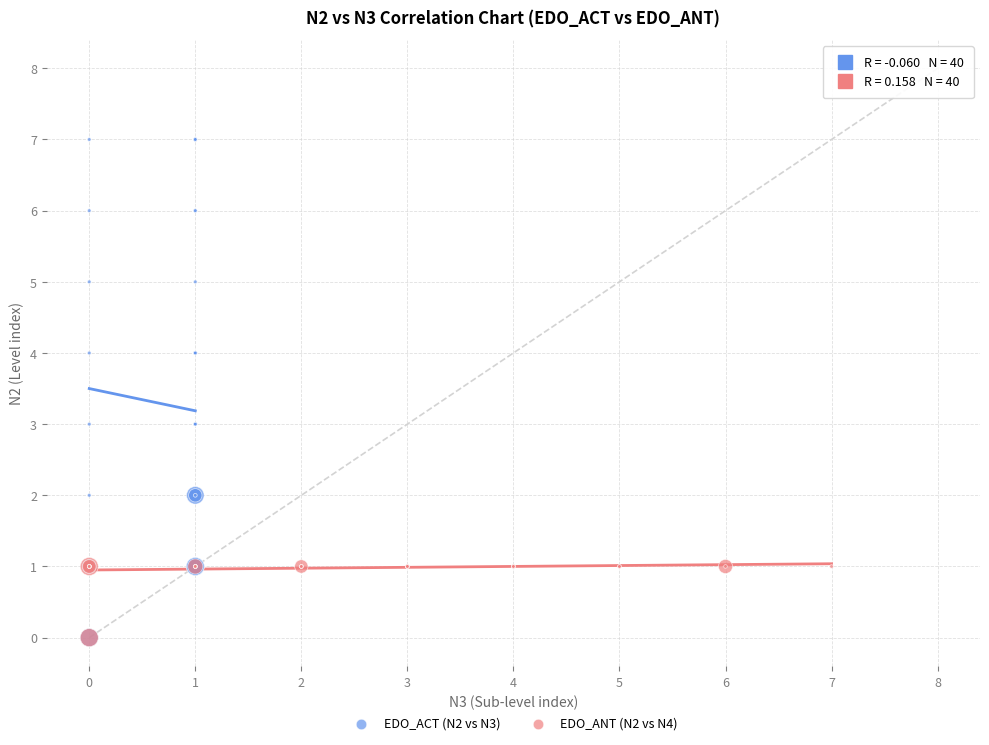

Which series contains the highest Y value?

EDO_ACT (N2 vs N3)